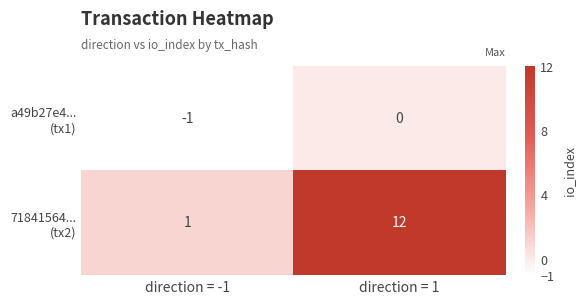

What is the difference between the highest and lowest values at direction = 1?

12